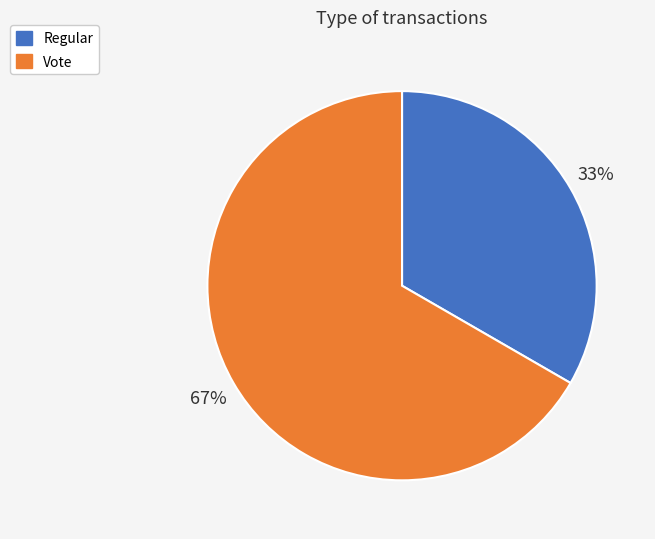

Rank the categories by value from lowest to highest.

Regular, Vote